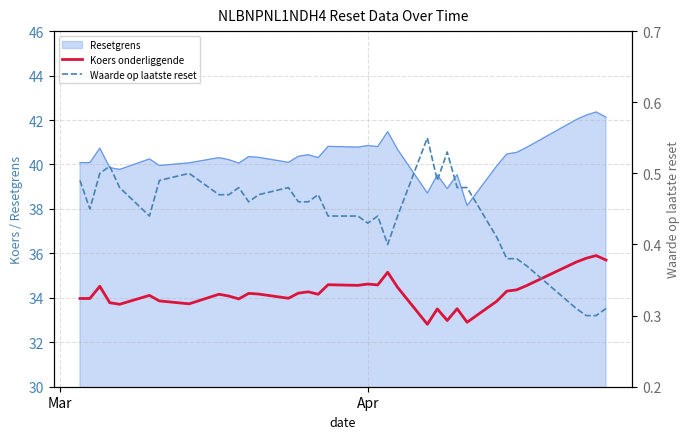

What is the value of the Waarde op laatste reset point at the 25th from the left?

0.5